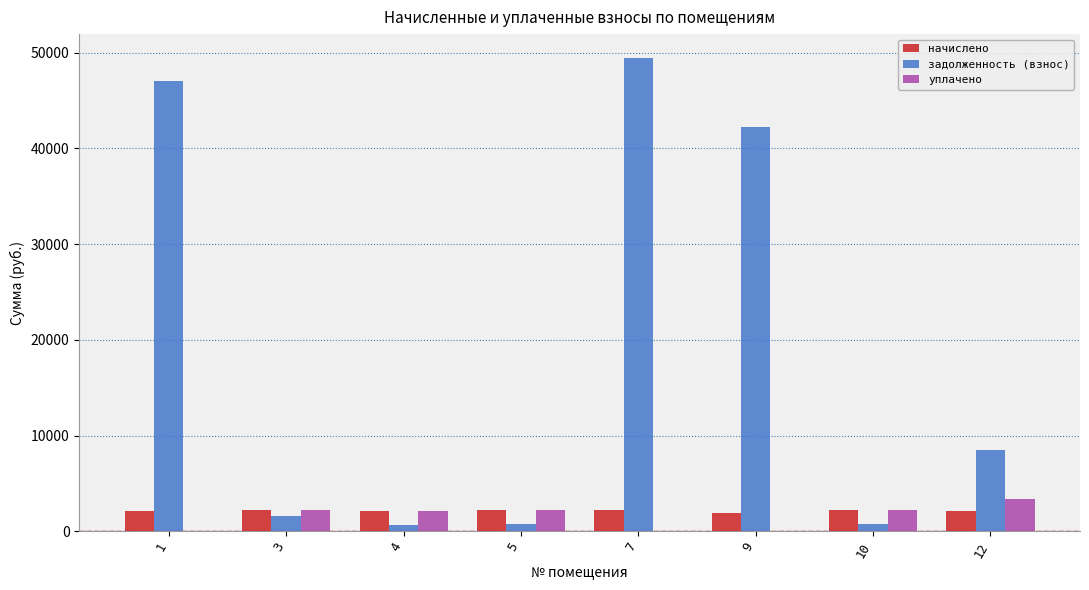

Between 5 and 7, which series saw the biggest shift?

задолженность (взнос)